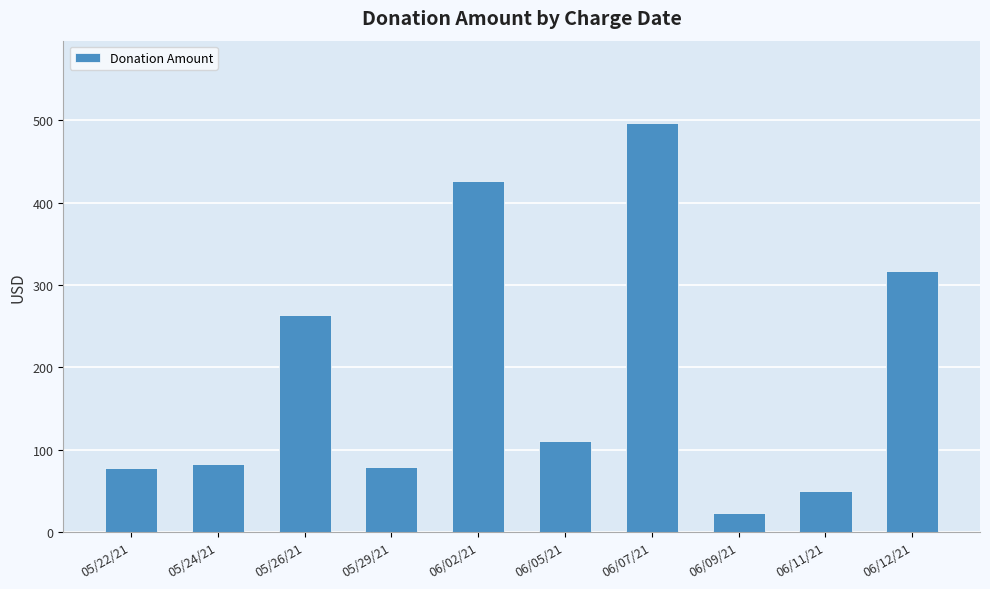

How many bars are there in total?

10